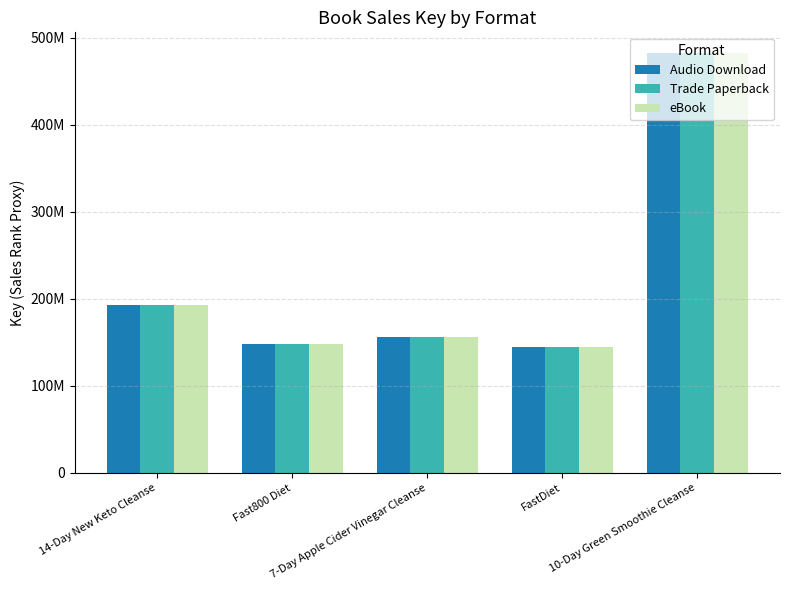

What are all the series names shown in the legend?

Audio Download, Trade Paperback, eBook